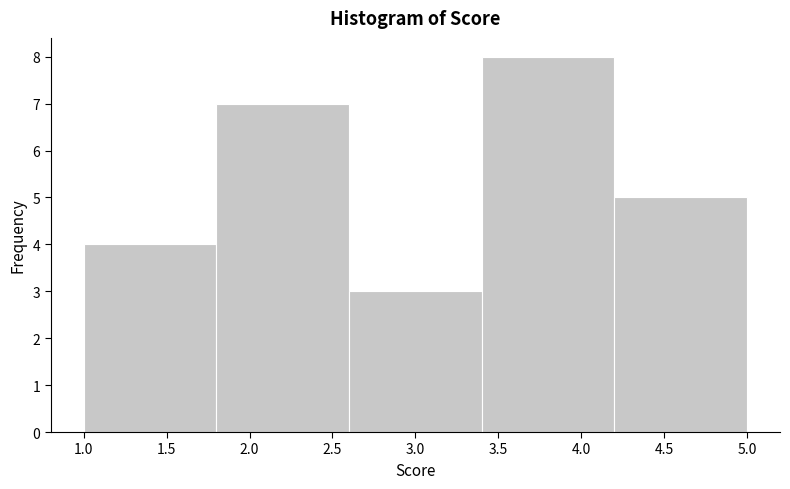

Reading left to right, list every bar in this chart as the range it spans on the x-axis followed by its height. The values are not printed on the chart, so give them approximately, as read against the axis.

1.0 to 1.8: 4
1.8 to 2.6: 7
2.6 to 3.4: 3
3.4 to 4.2: 8
4.2 to 5.0: 5